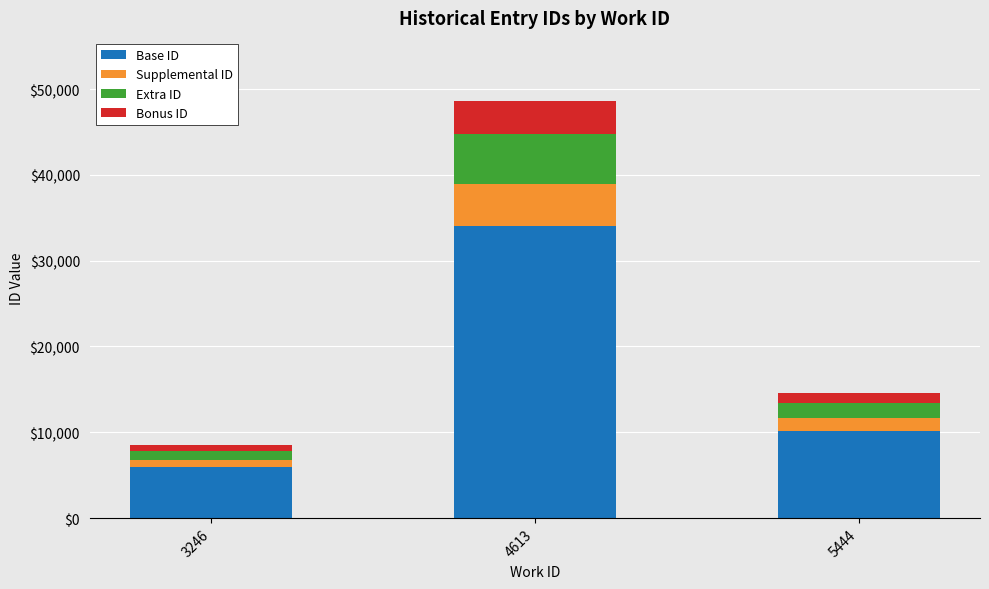

At which category is the sum across all series the highest?

4613